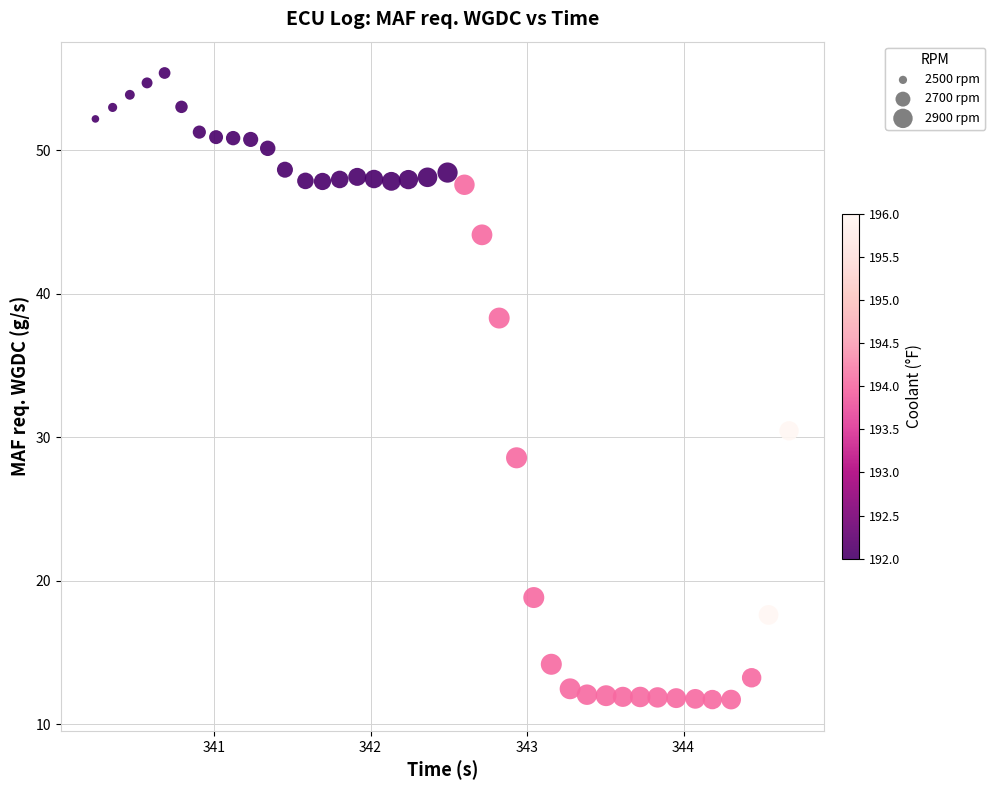

What Y value in the scatter plot is closest to 33?

30.5